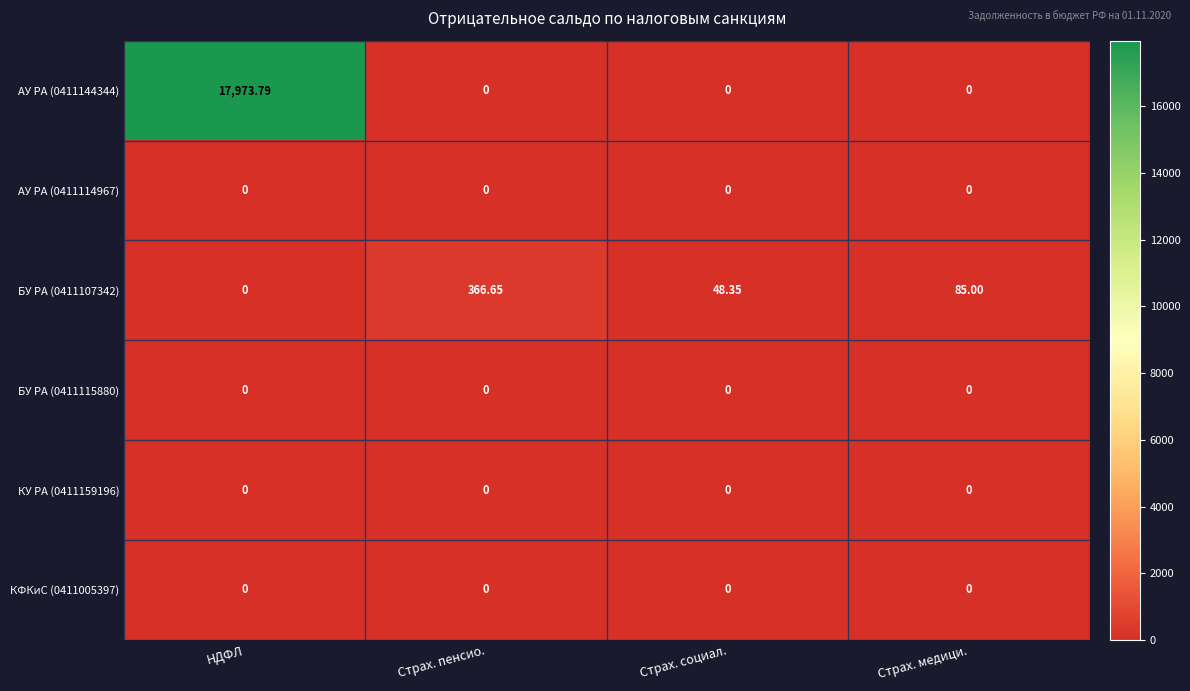

At which category does the chart reach its peak across all series?

НДФЛ